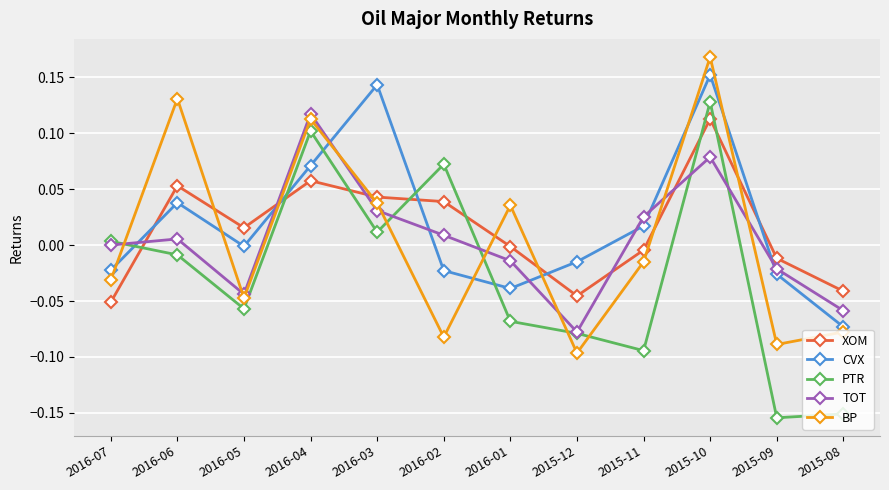

How many values in the BP series exceed 0?

5